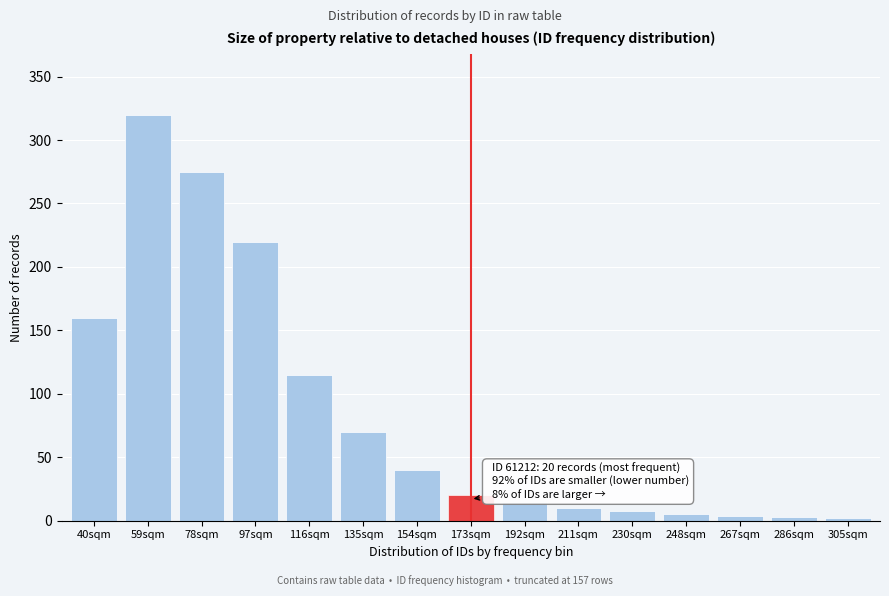

True or false: the data shows 24 at 135sqm.

False